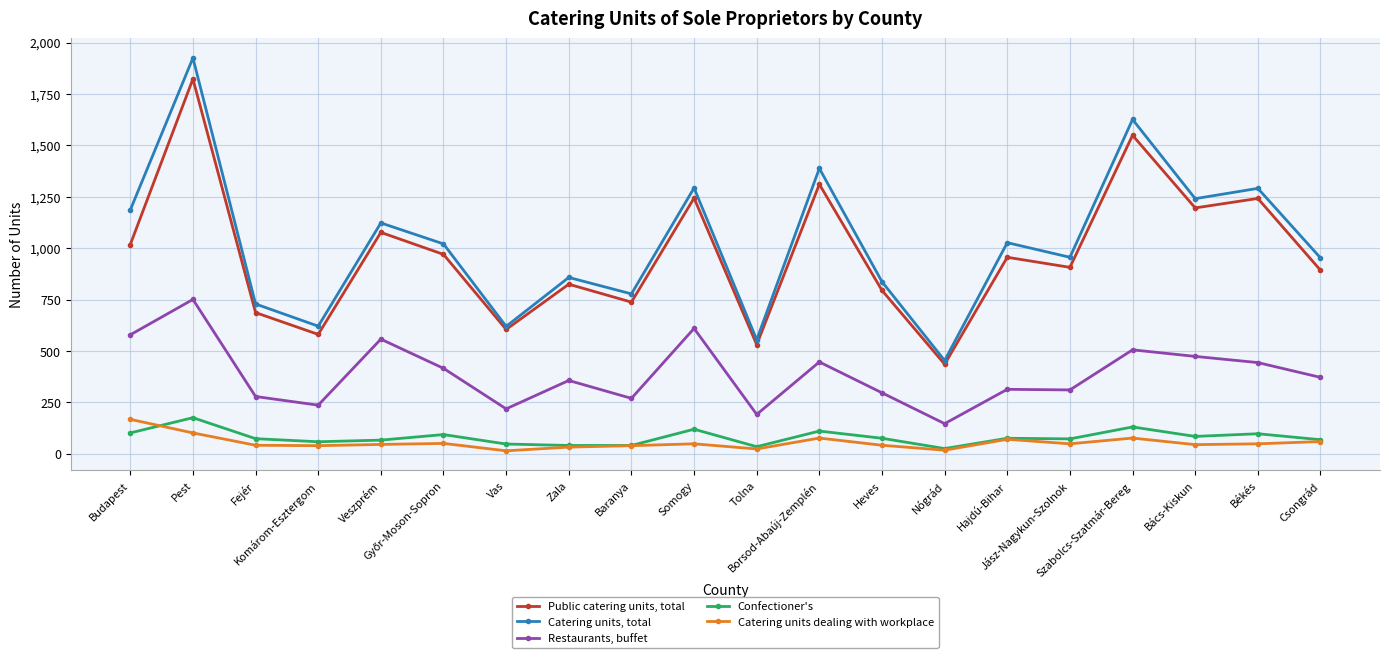

Which series has the largest range (max minus min)?

Catering units, total